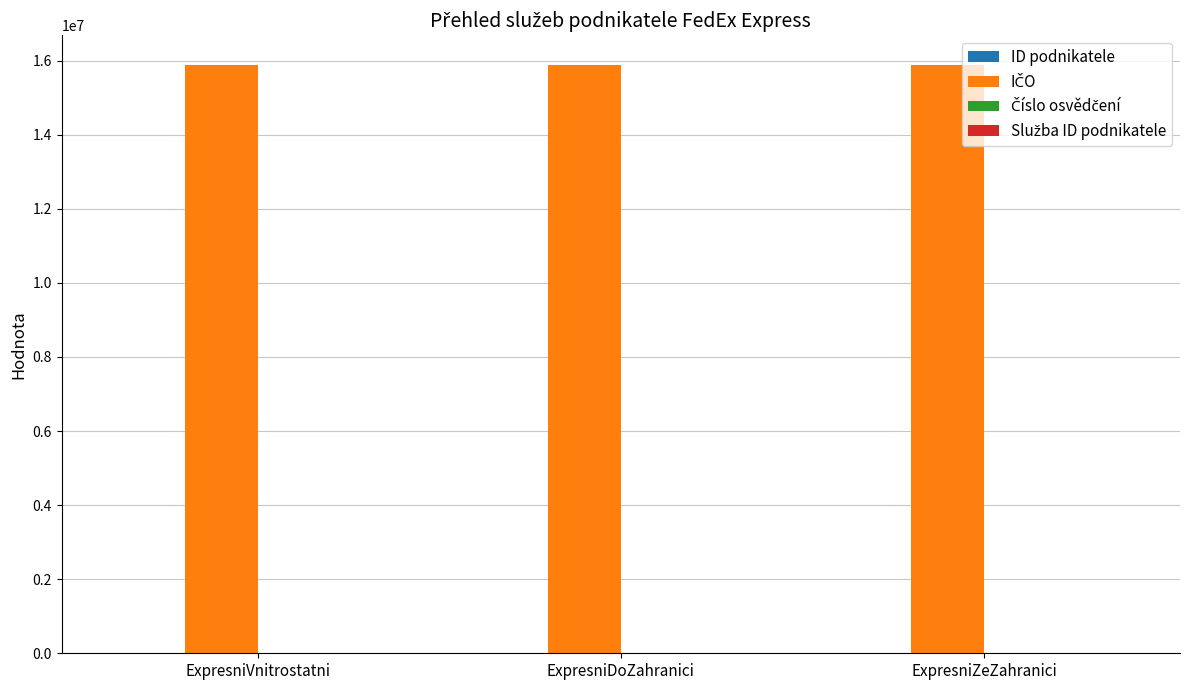

What is the greatest value displayed?

15888959